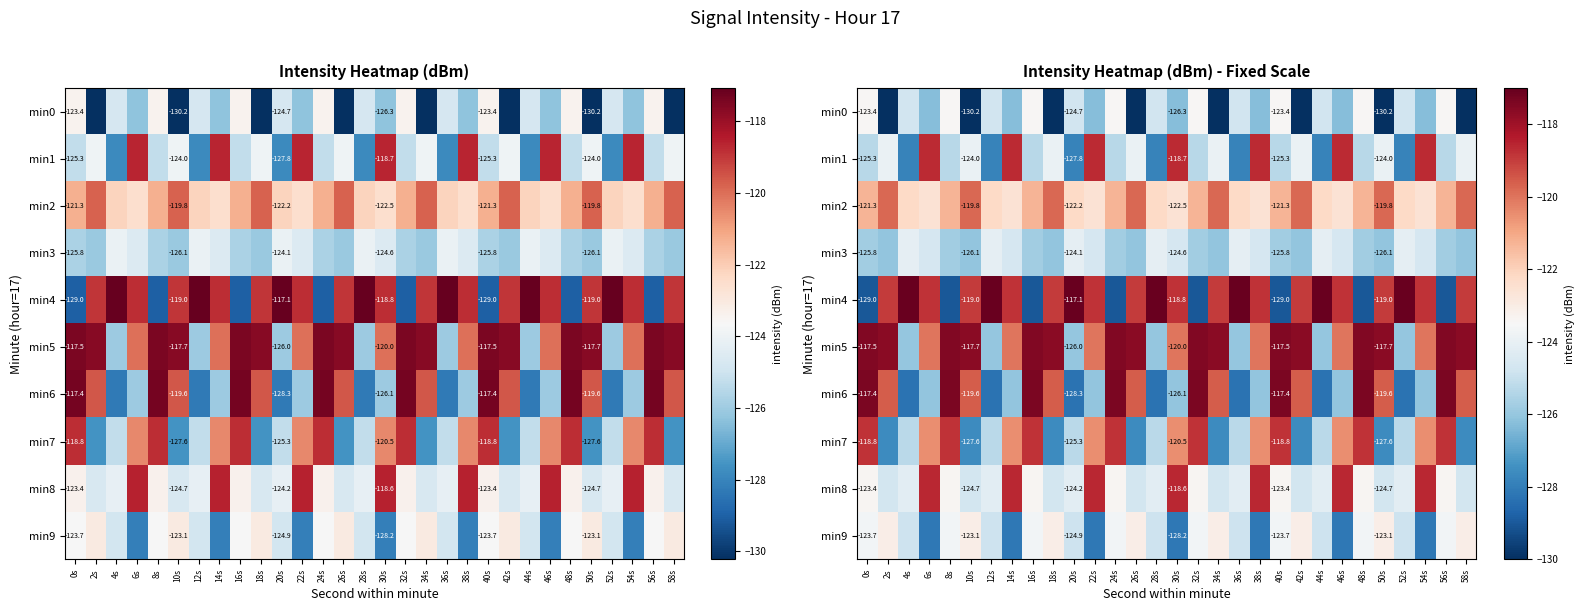

How many data points in min6 are less than -119?

22